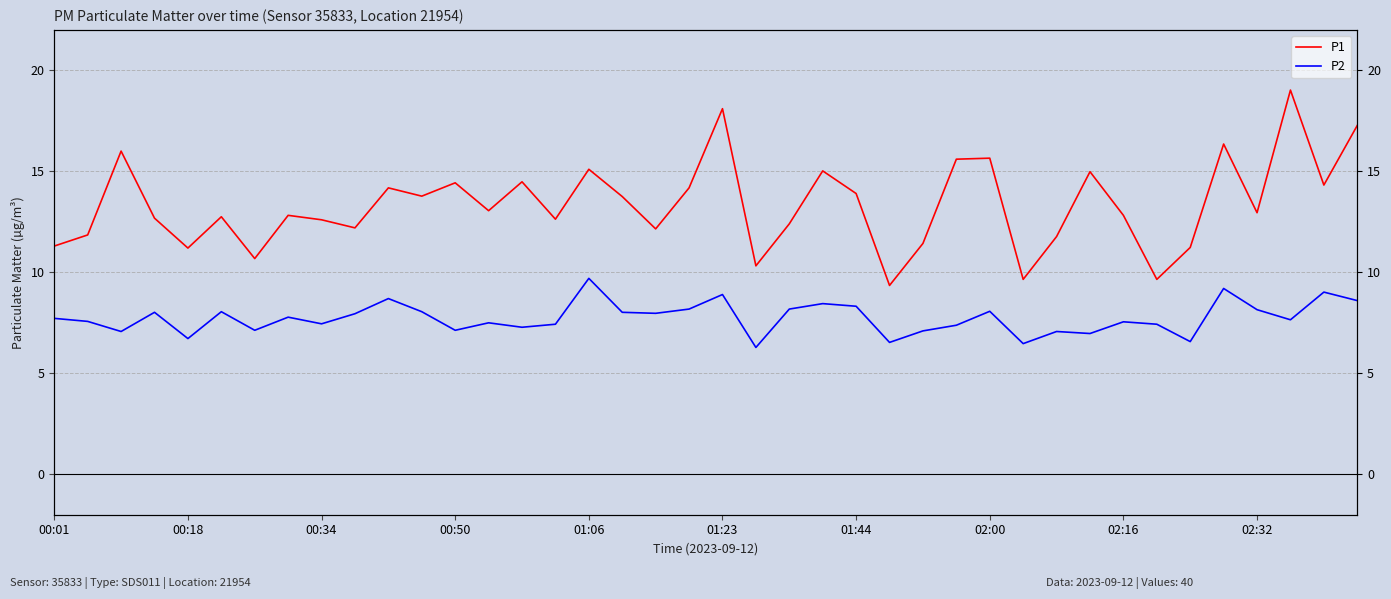

Which series has the widest spread of values?

P1